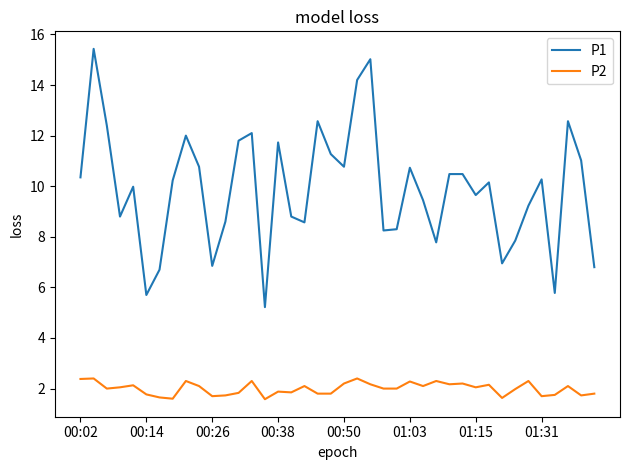

True or false: P1 and P2 intersect in this chart.

False